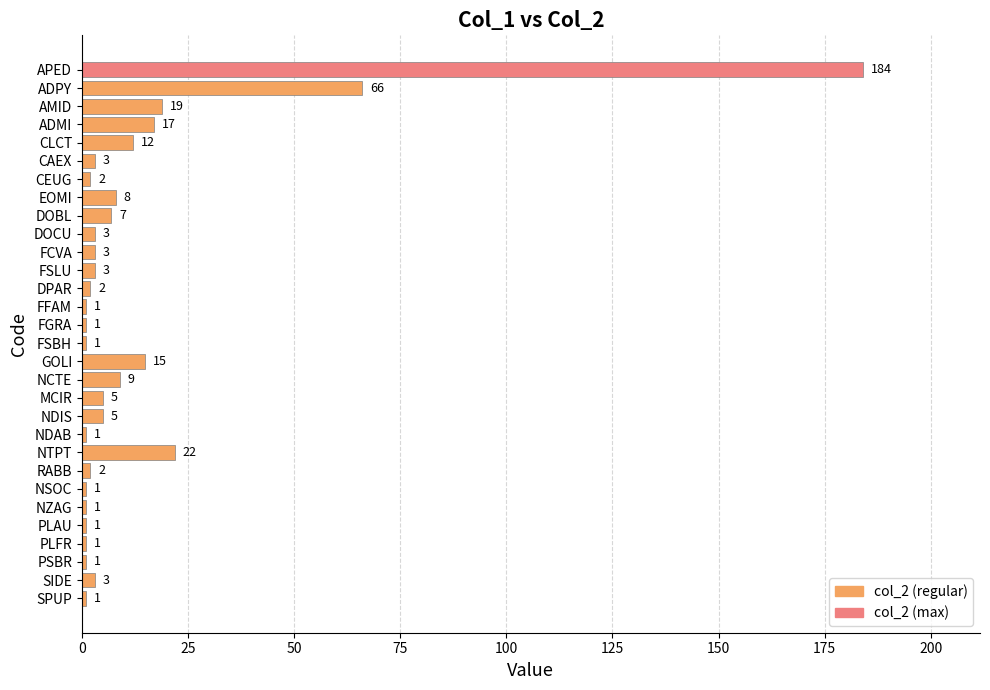

Count the number of categories in the chart.

30